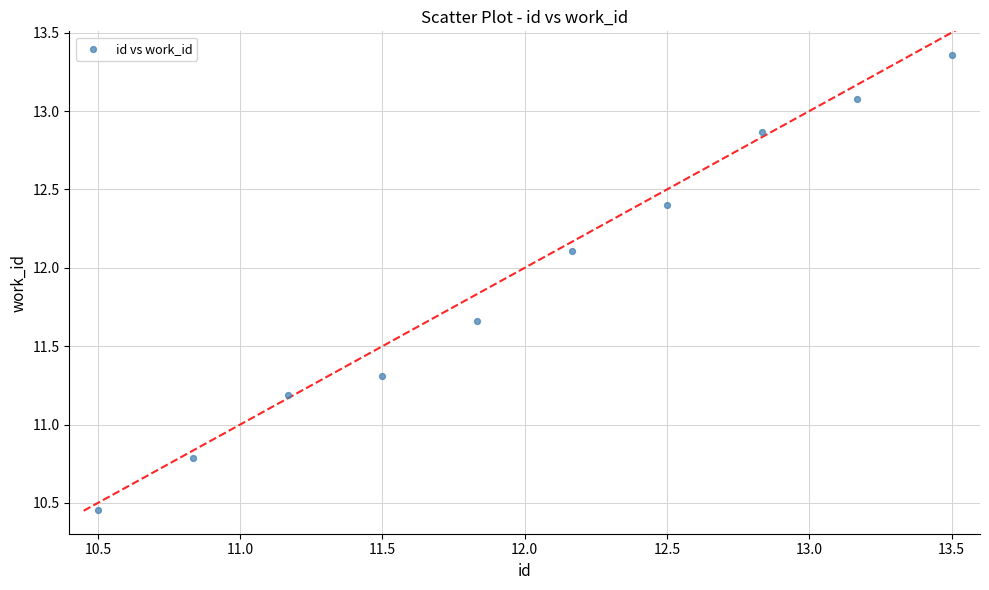

What is the average Y value?

11.9